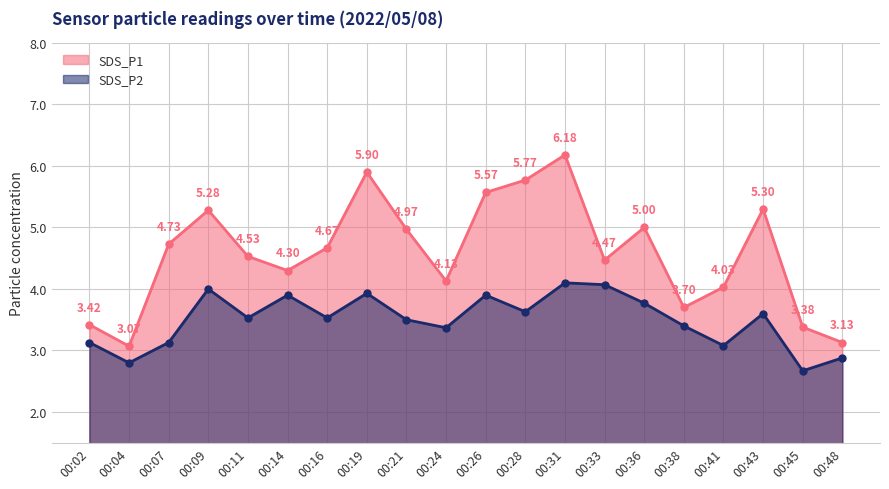

Reading left to right, extract all data points from this chart.

SDS_P1: 3.4	3.1	4.7	5.3	4.5	4.3	4.7	5.9	5.0	4.1	5.6	5.8	6.2	4.5	5.0	3.7	4.0	5.3	3.4	3.1
SDS_P2: 3.1	2.8	3.1	4.0	3.5	3.9	3.5	3.9	3.5	3.4	3.9	3.6	4.1	4.1	3.8	3.4	3.1	3.6	2.7	2.9